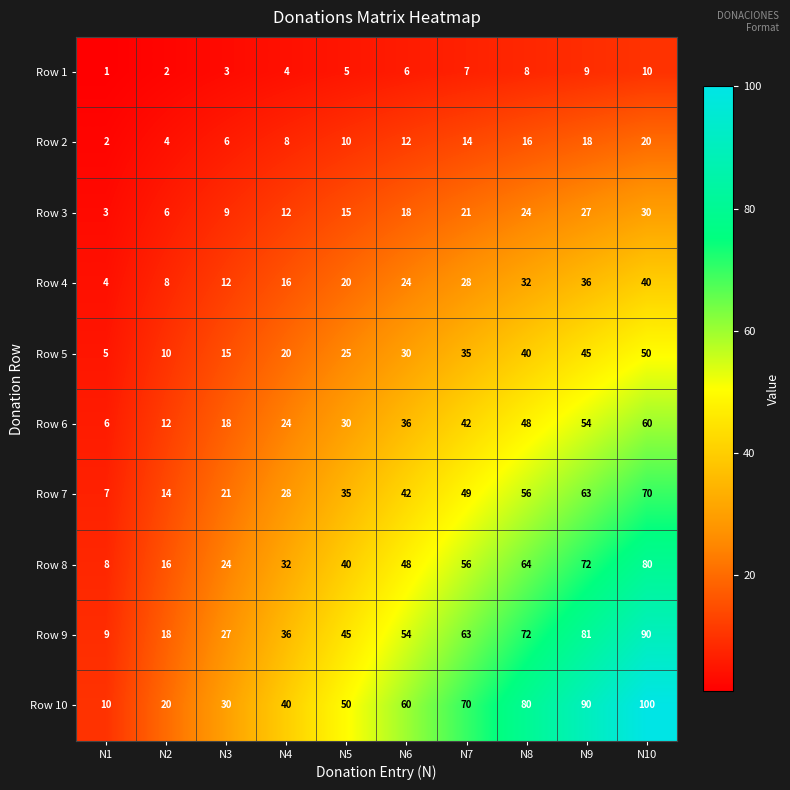

What is the total value across all series at N1?

55